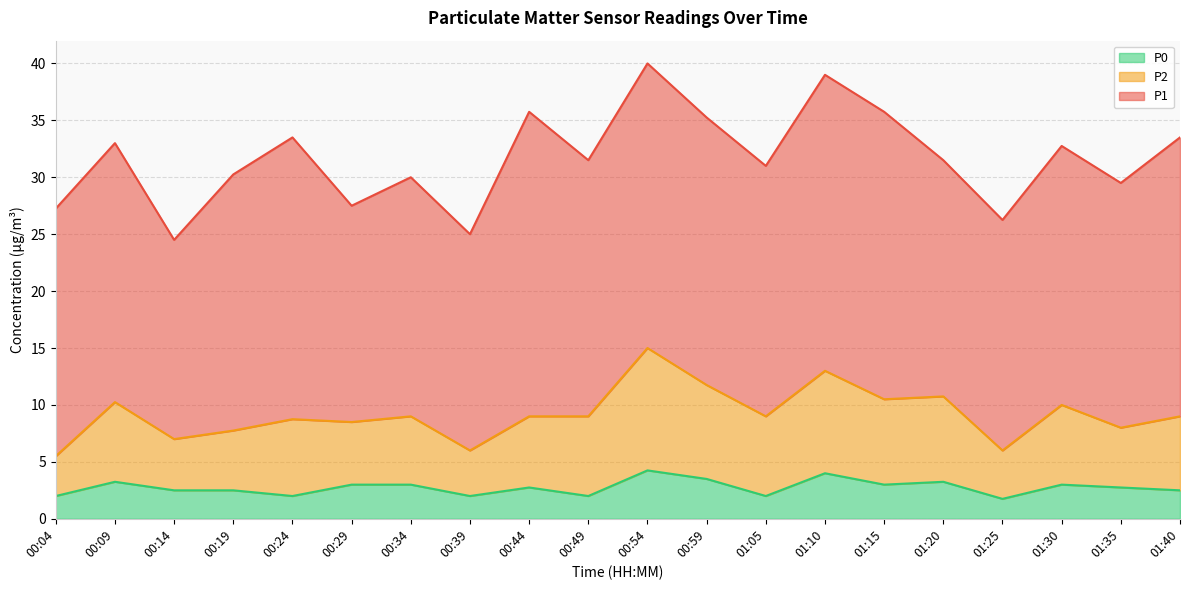

How many lines are shown in the chart?

3